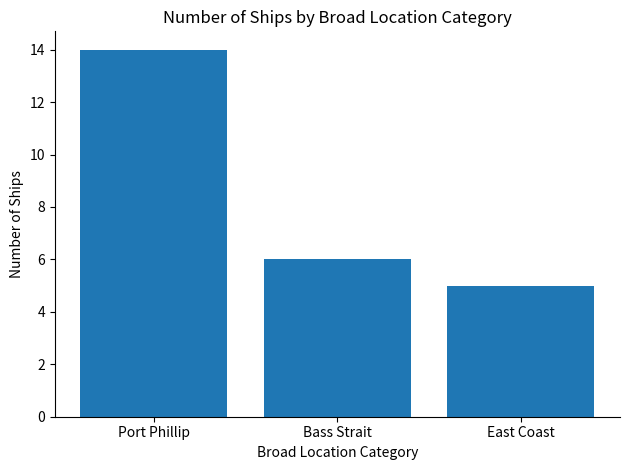

Reading left to right, what are all the values shown in this chart?

14	6	5